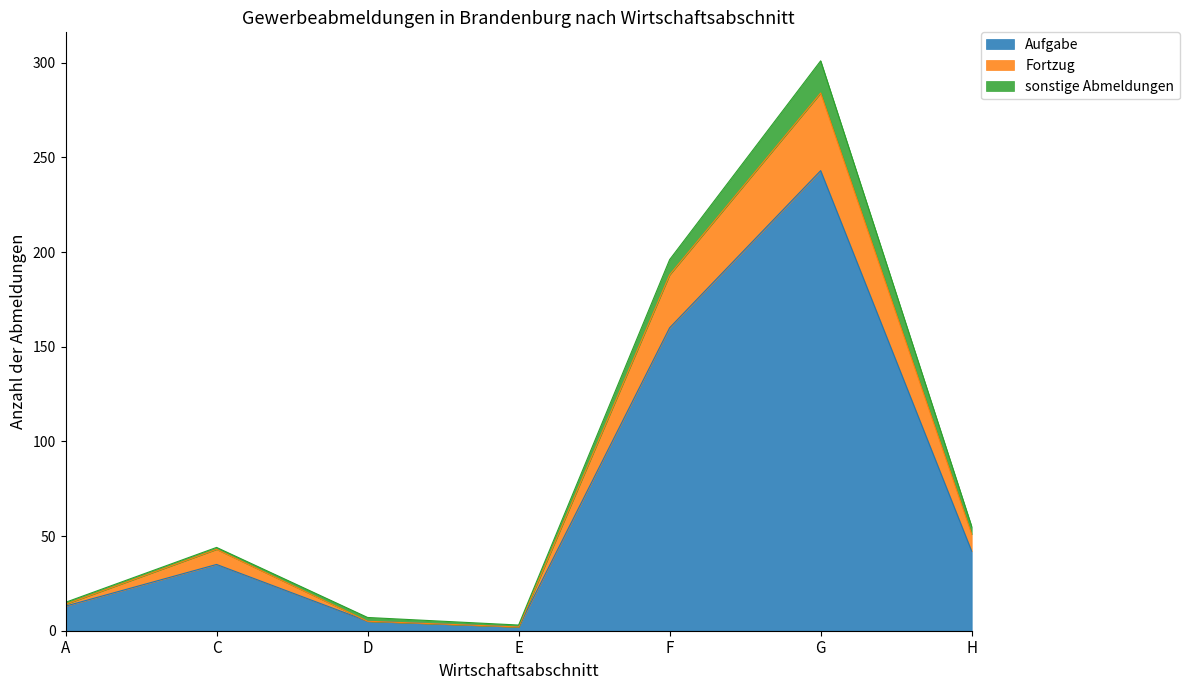

True or false: Aufgabe has a value of 243 at G.

True